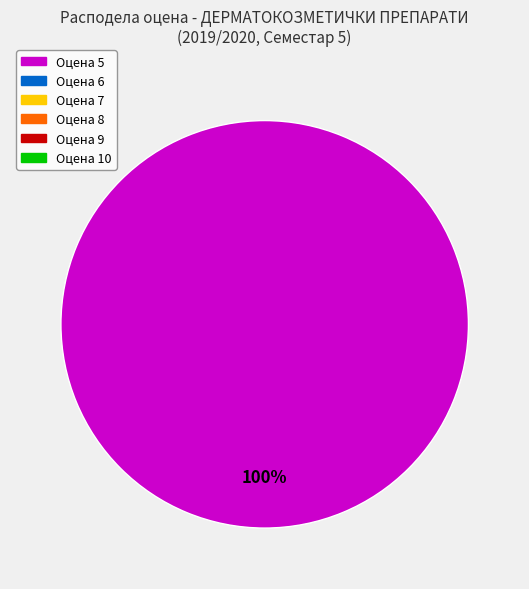

Does any single category account for the majority?

Yes